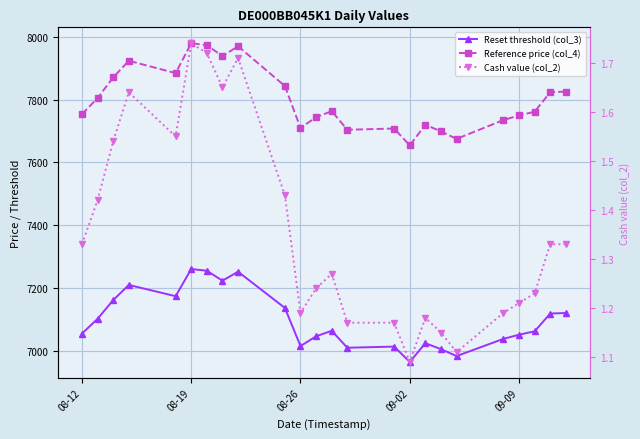

Which series has the largest range (max minus min)?

Reference price (col_4)